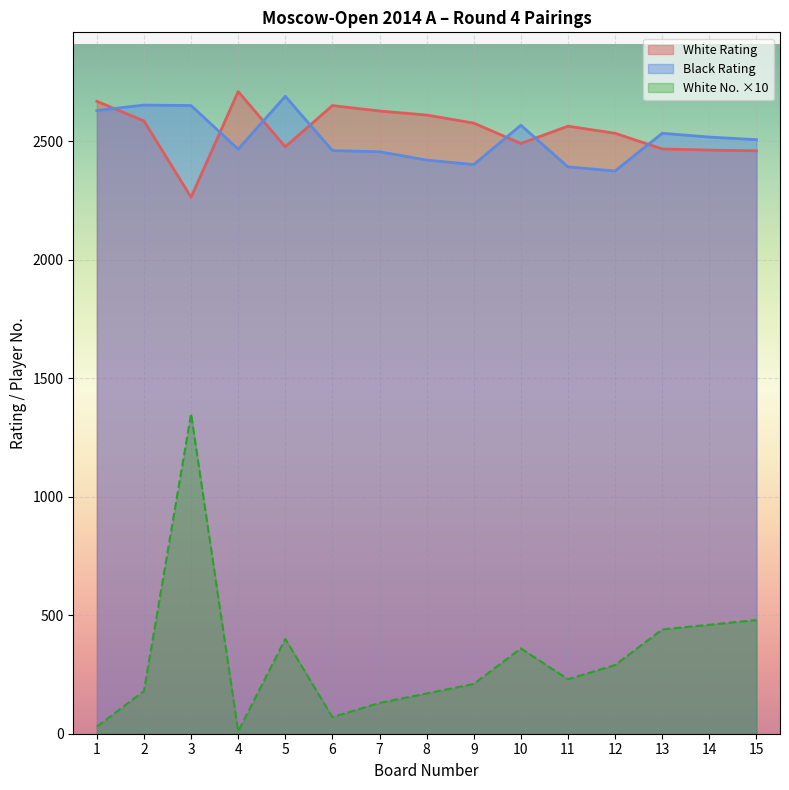

How many values in the White No series exceed 230?

7